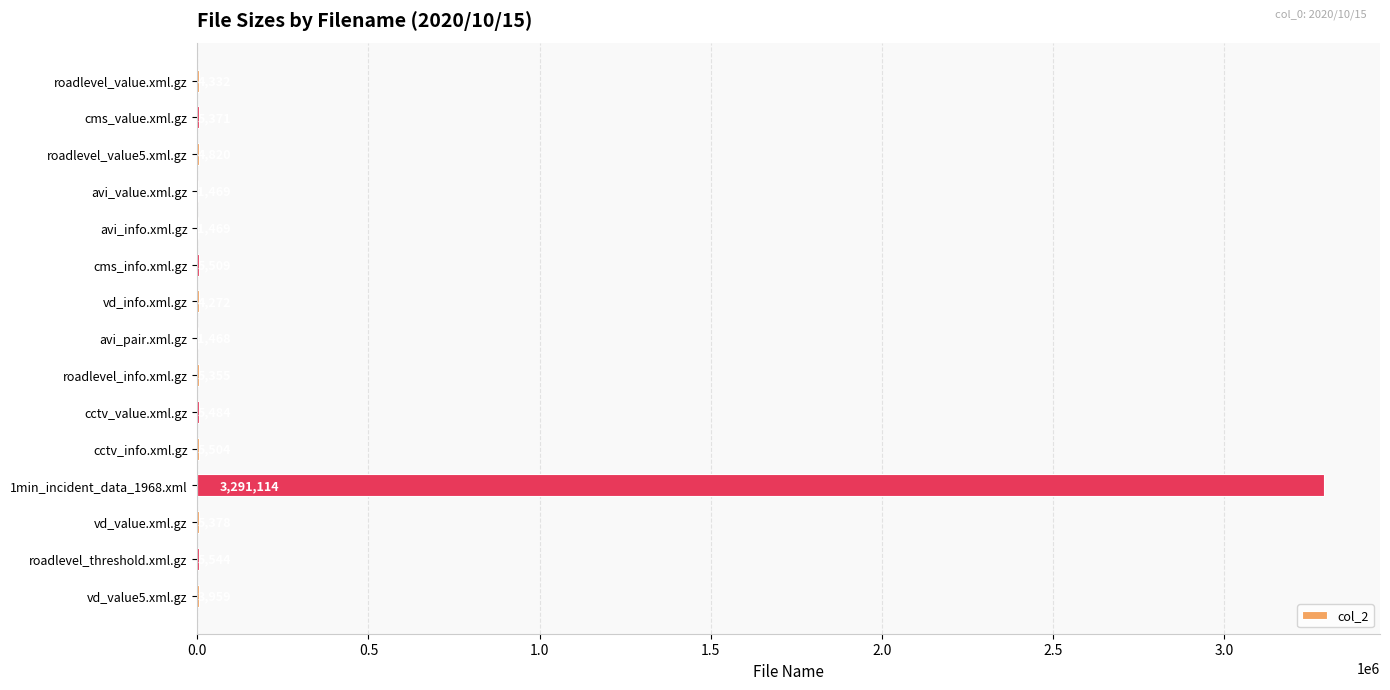

What is the ratio of the value at cms_value.xml.gz to the value at roadlevel_value5.xml.gz?

1.1